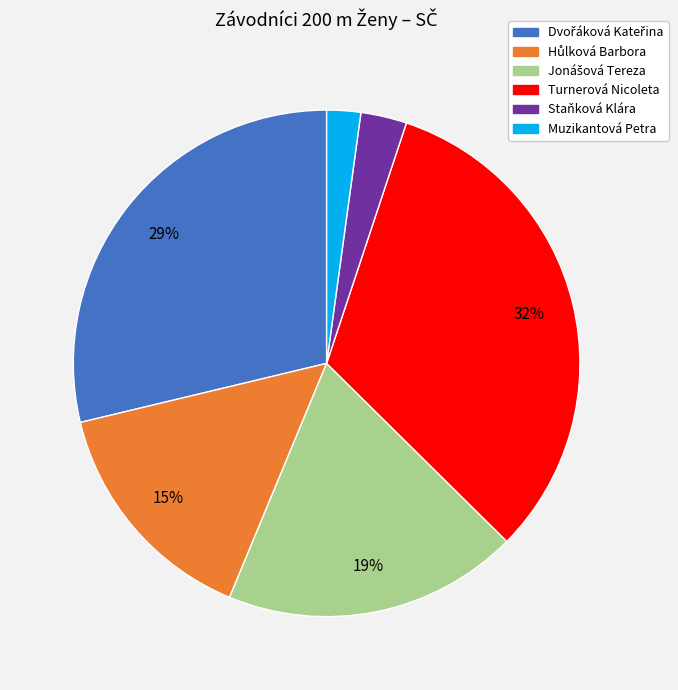

Is there a majority slice in this chart?

No